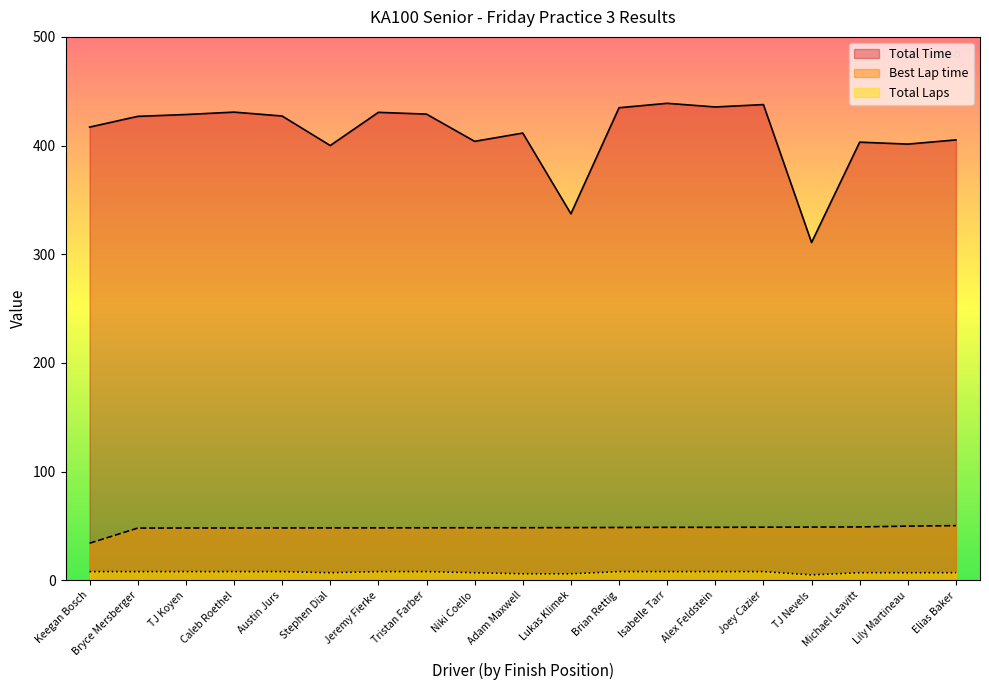

What is the lowest value of the Total Time series?

310.8